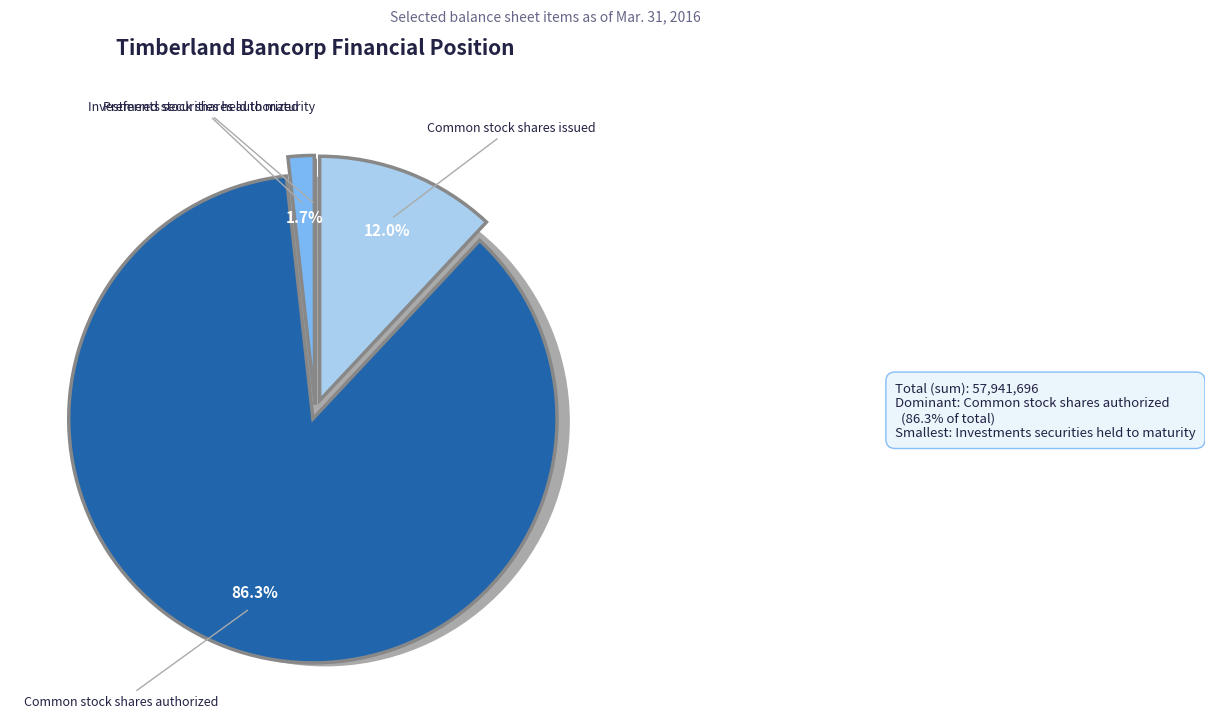

Is there any slice that represents more than half of the pie?

Yes